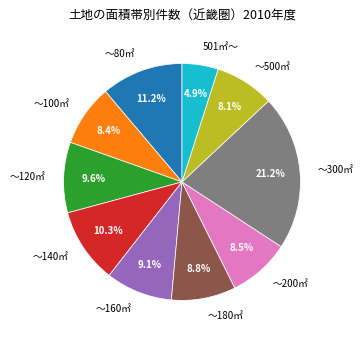

Is there any slice that represents more than half of the pie?

No